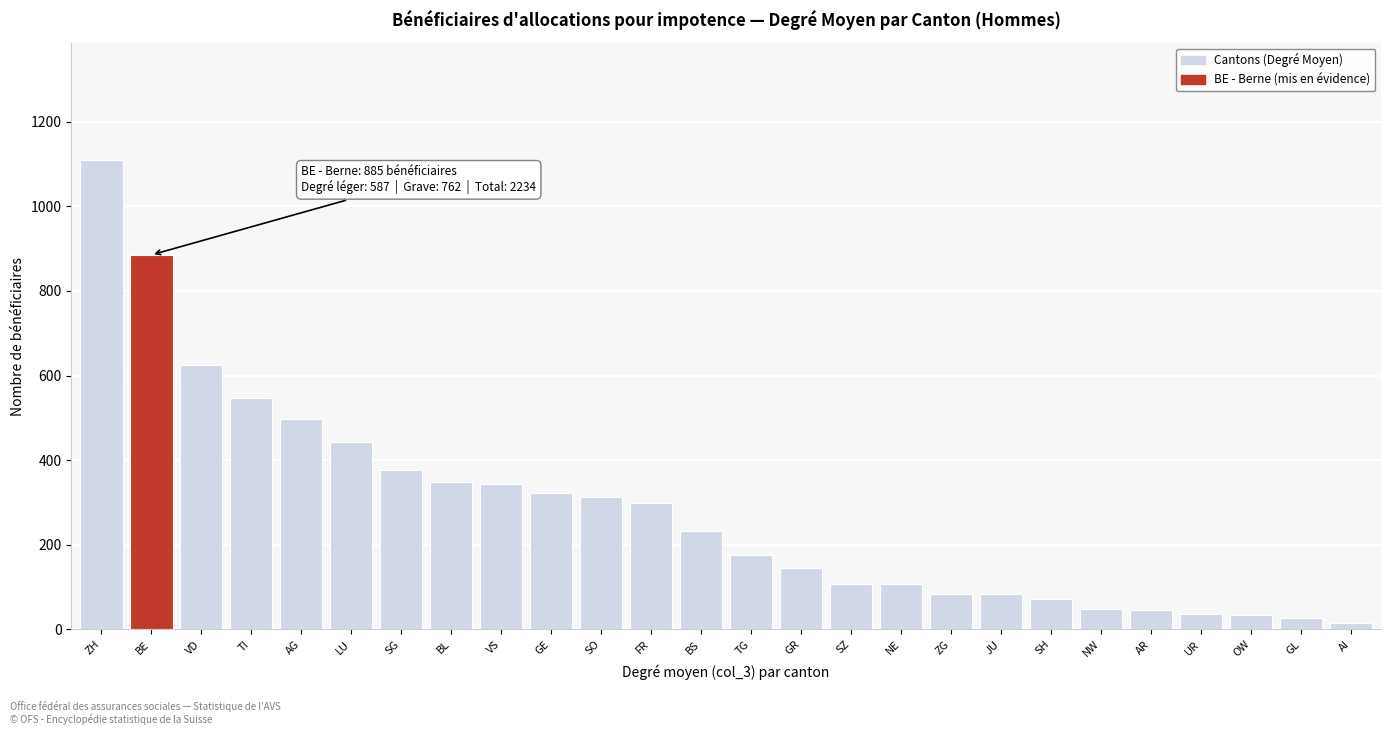

What is the ratio of the value at ZH to the value at SH?

15.6